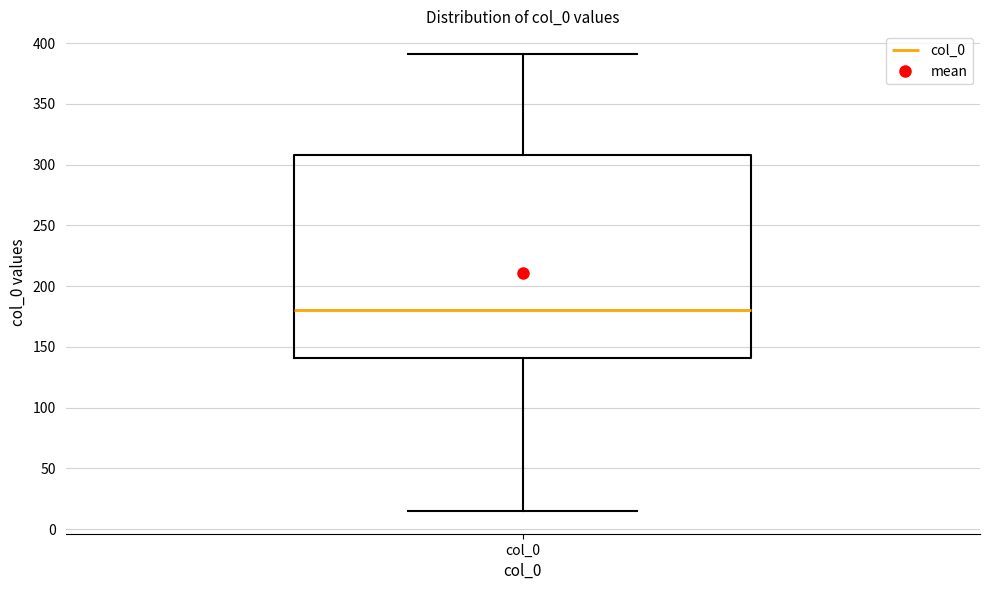

Transcribe this box plot: give where the median line is, the range the box spans, and where the two whiskers end, as read against the y-axis. The values are not printed on the chart, so give them approximately, as read against the axis.

median 180, box 140 to 310, whiskers 15 to 390